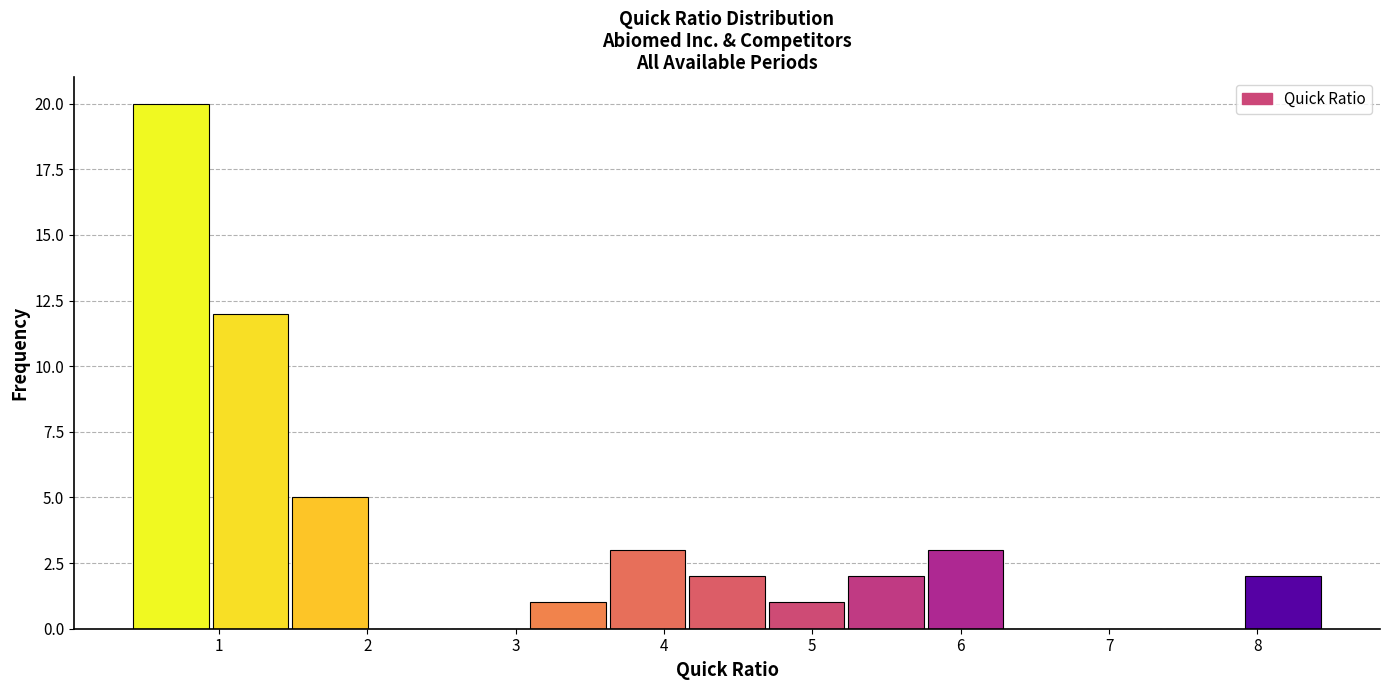

Reading left to right, list every bar in this chart as the range it spans on the x-axis followed by its height. Neither the bar edges nor the heights are printed on the chart, so give them approximately, as read against the axes.

0.4 to 0.9: 20
0.9 to 1.5: 12
1.5 to 2.0: 5
2.0 to 2.6: 0
2.6 to 3.1: 0
3.1 to 3.6: 1
3.6 to 4.2: 3
4.2 to 4.7: 2
4.7 to 5.2: 1
5.2 to 5.8: 2
5.8 to 6.3: 3
6.3 to 6.8: 0
6.8 to 7.4: 0
7.4 to 7.9: 0
7.9 to 8.4: 2